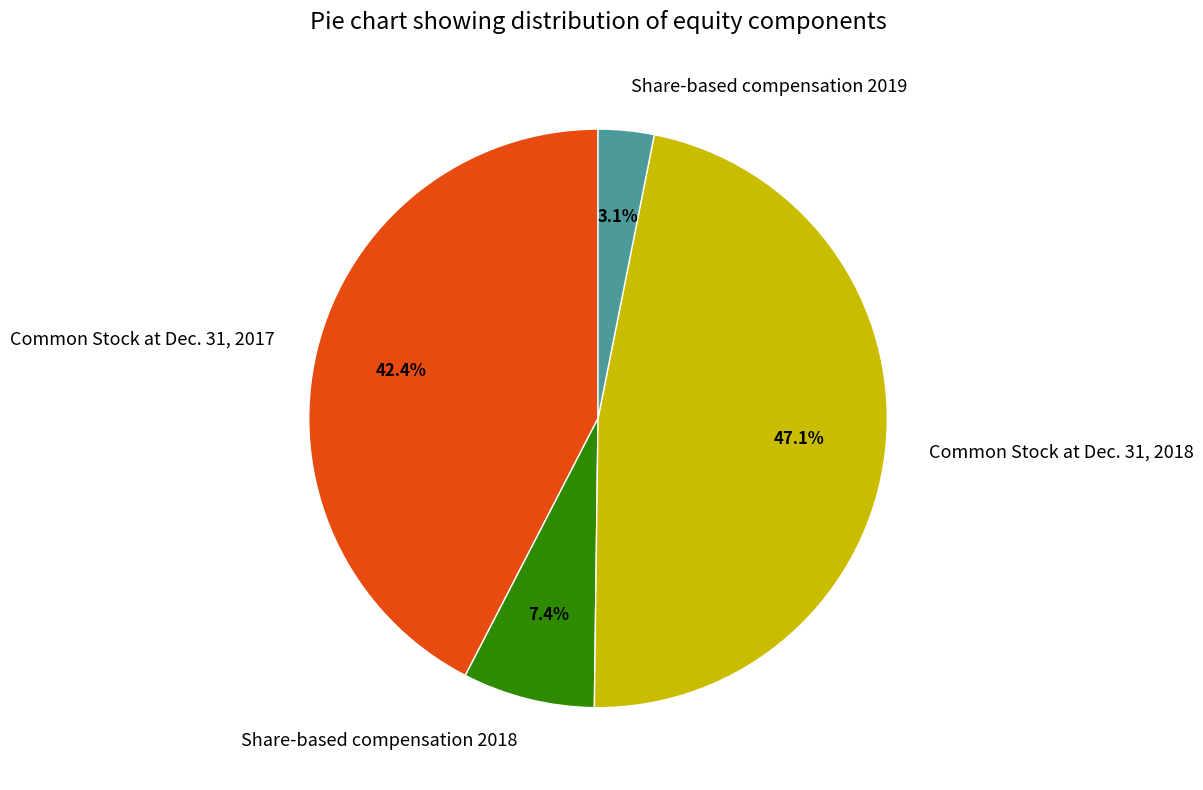

What is the total percentage of Share-based compensation 2019 and Common Stock at Dec. 31, 2018?

50.2%